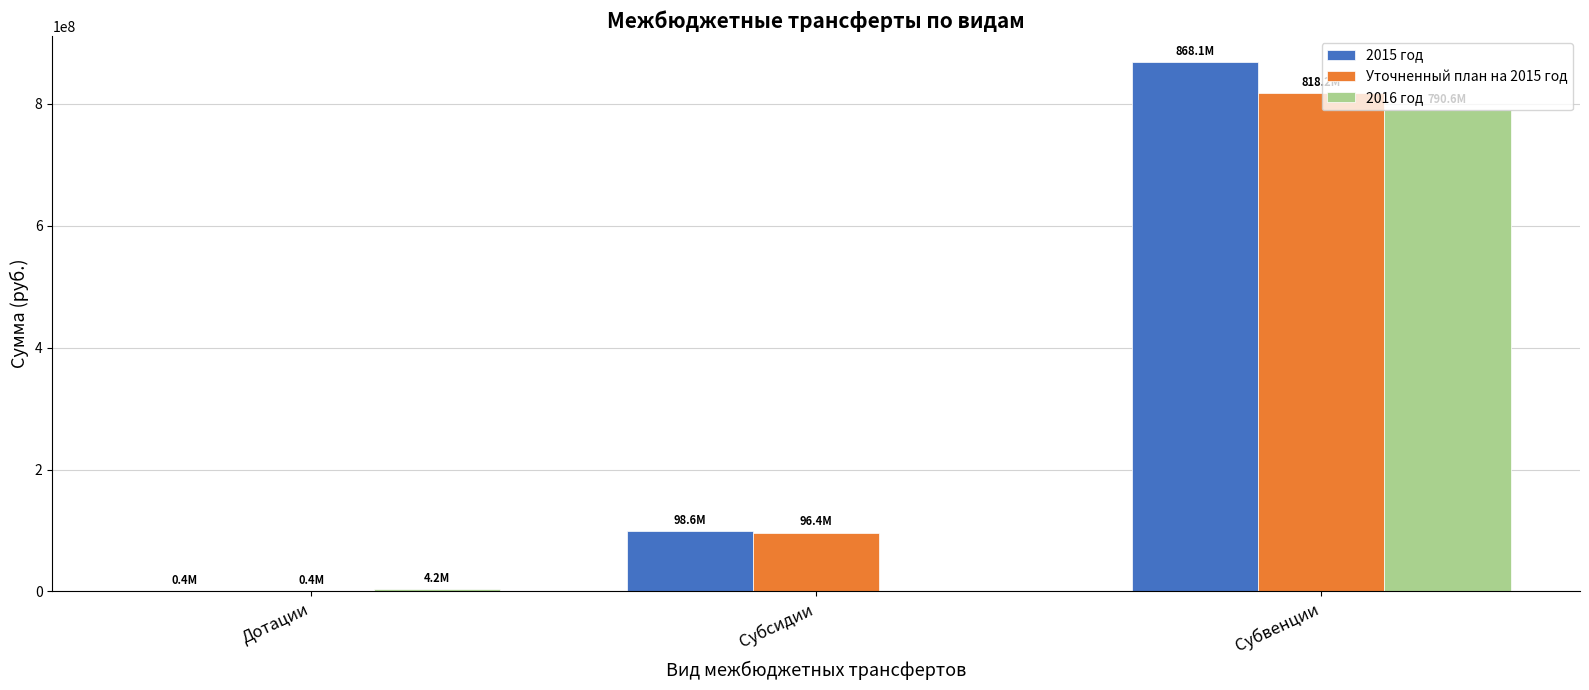

What is the spread (max minus min) of values at Субвенции?

77518338.8